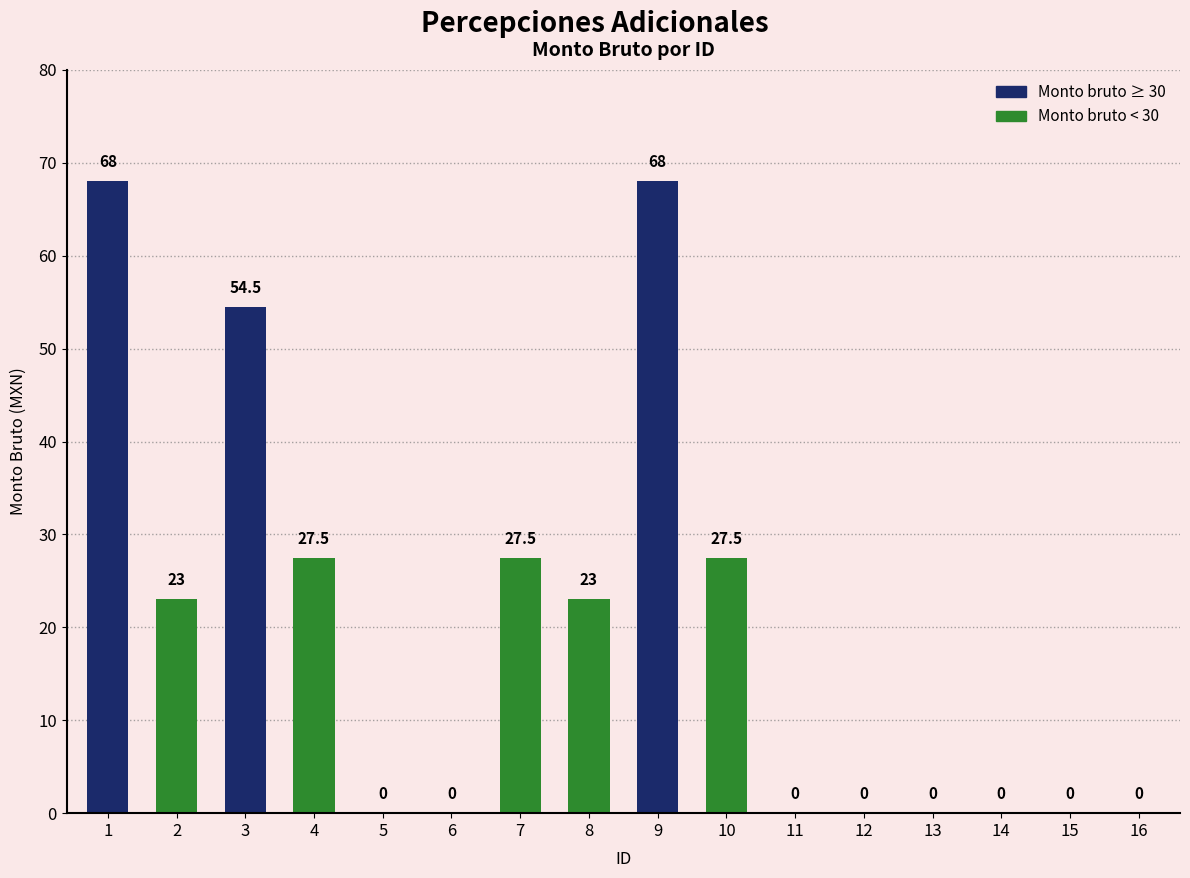

Which has a higher value, 15 or 1?

1